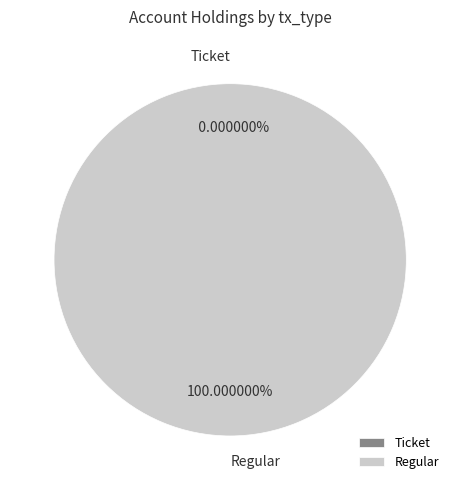

How many slices are in this pie chart?

2